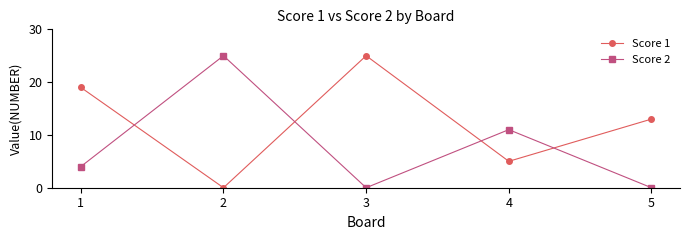

Reading left to right, extract all data points from this chart.

Score 1: 19	0	25	5	13
Score 2: 4	25	0	11	0